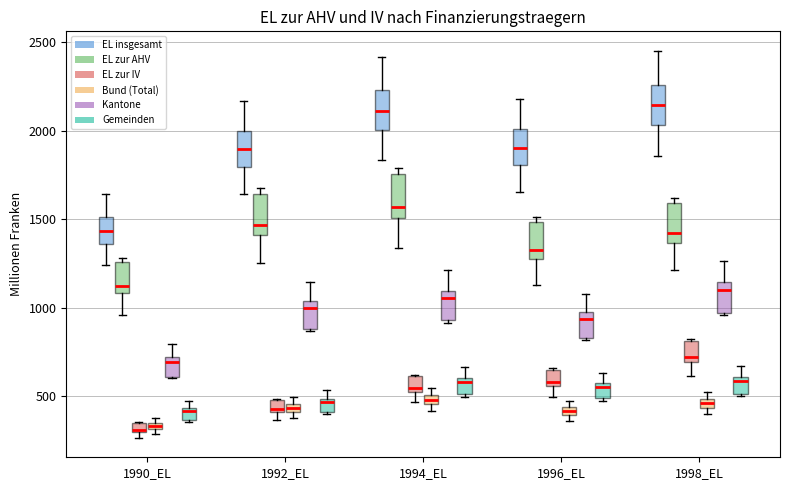

Where does the upper whisker of the box for 1990_EL (EL insgesamt) end on the y-axis? The values are not printed on the chart, so give them approximately, as read against the axis.

1650